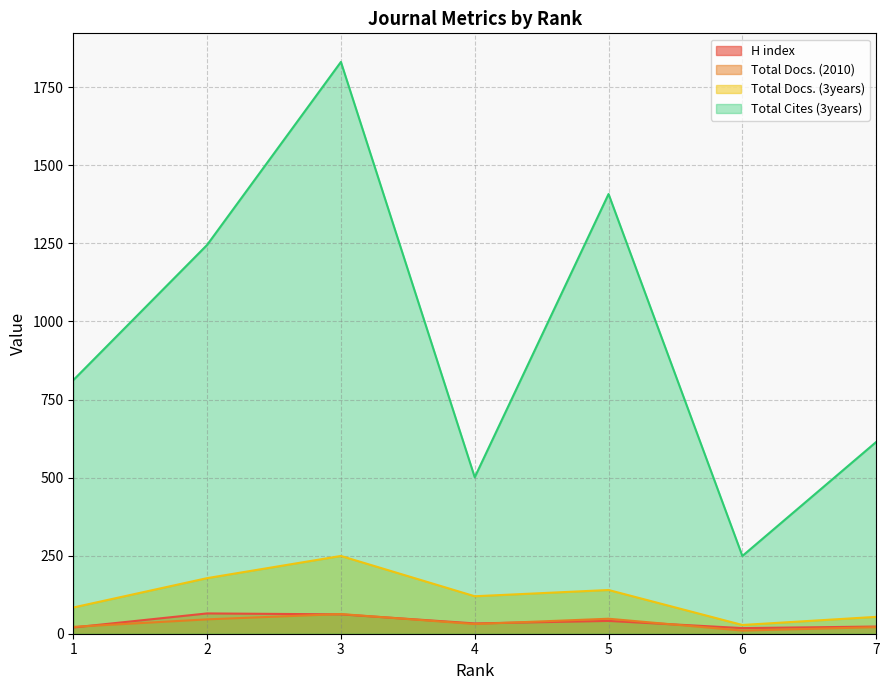

How many lines are shown in the chart?

4